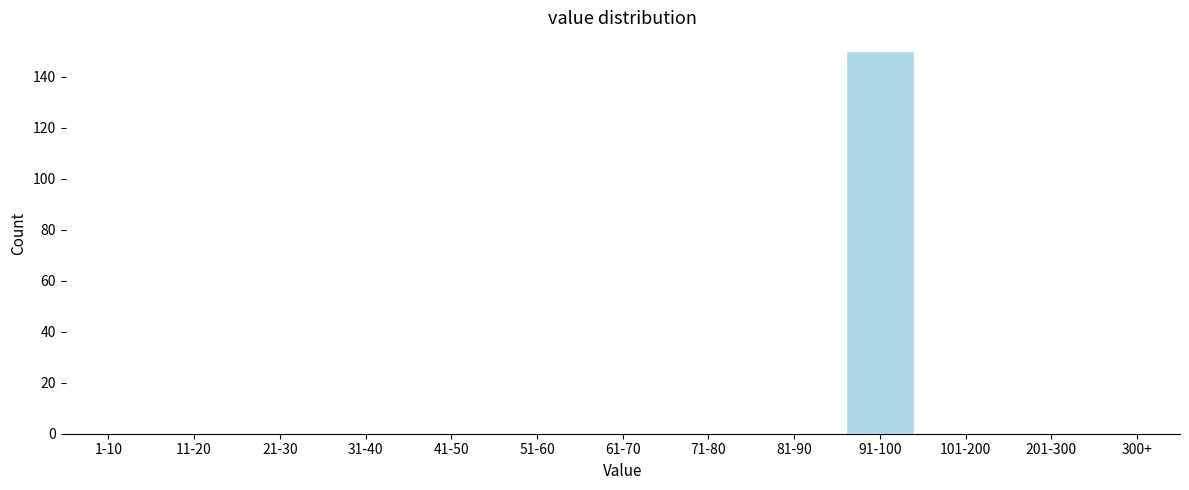

Reading right to left, extract all data points from this chart.

300+=0	201-300=0	101-200=0	91-100=150	81-90=0	71-80=0	61-70=0	51-60=0	41-50=0	31-40=0	21-30=0	11-20=0	1-10=0